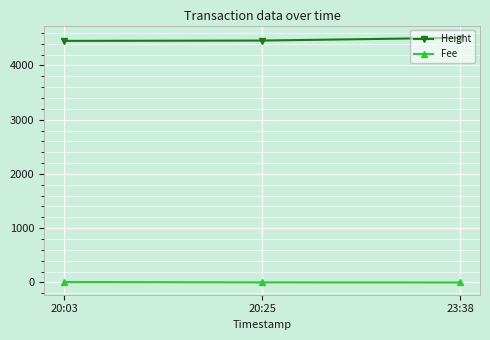

How many Height values are between 4451 and 4508?

3